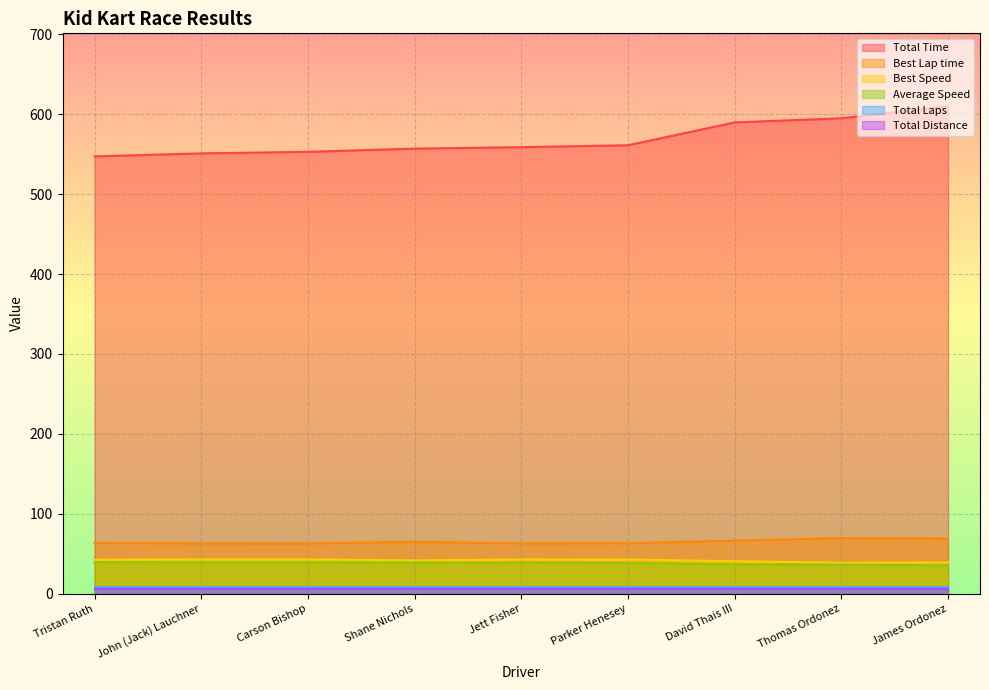

What is the value of the Average Speed point at the 7th from the left?

36.6